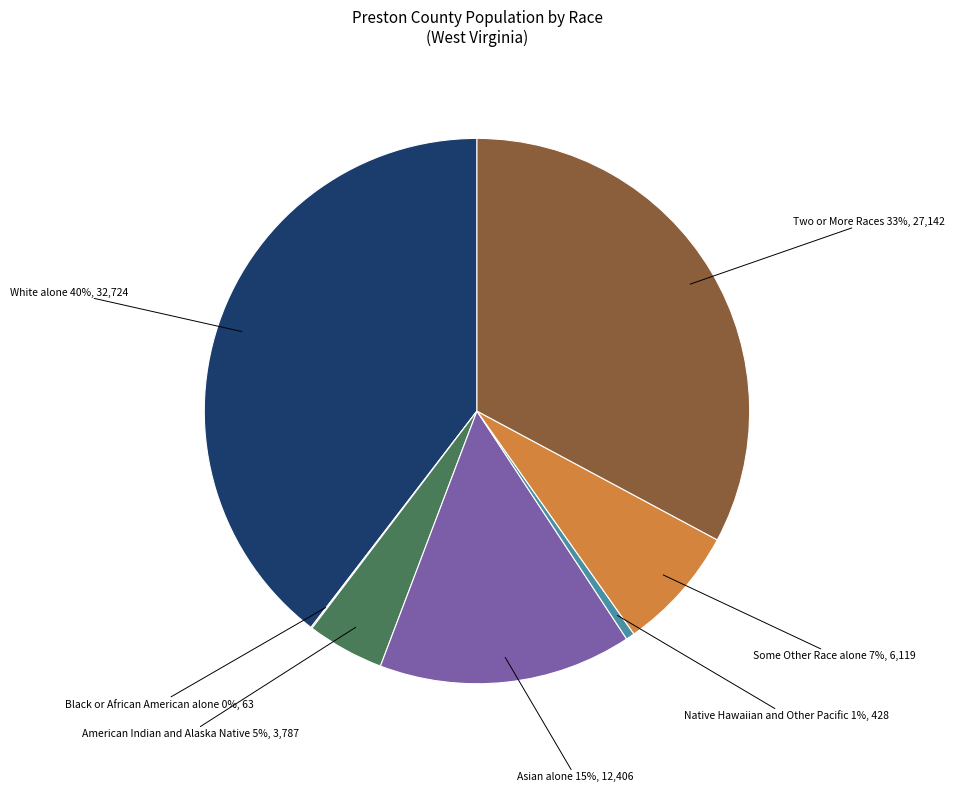

Does any single category account for the majority?

No